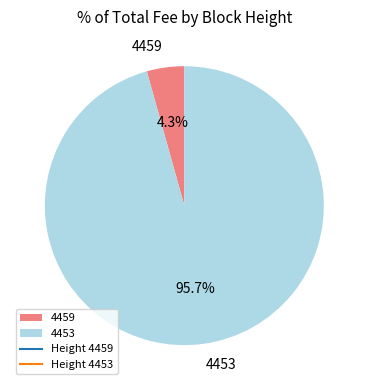

To the nearest percent, what is the difference between the largest and smallest slice percentages?

91%